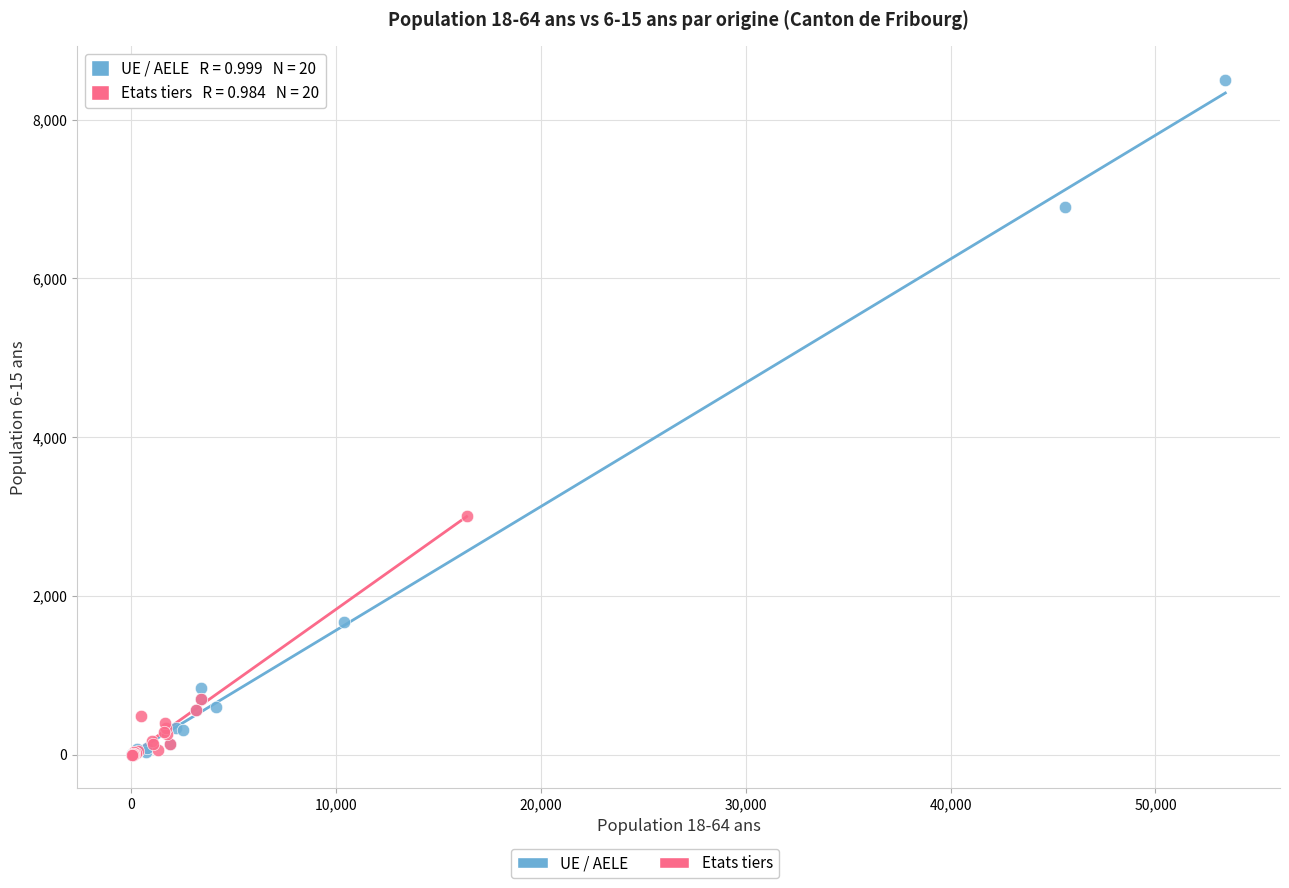

Which series reaches the maximum Y coordinate?

UE / AELE